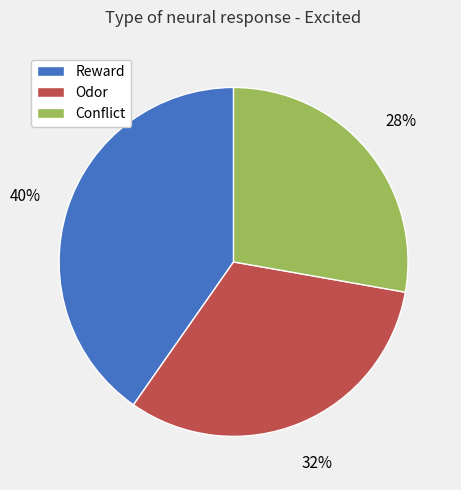

To the nearest percent, what is the difference between the Odor and Reward slice percentages?

8%